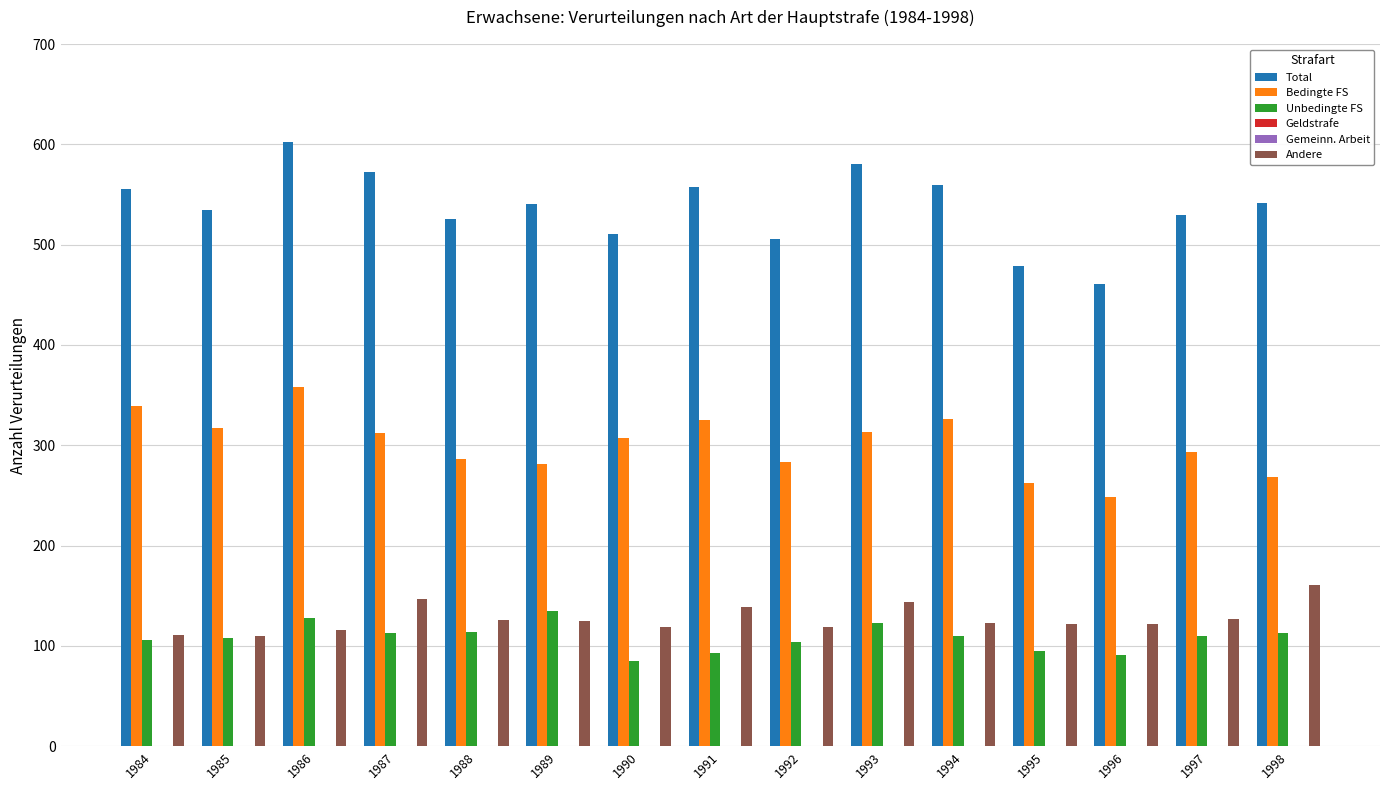

Rank the series by their maximum value, from highest to lowest.

Total, Bedingte FS, Andere, Unbedingte FS, Geldstrafe, Gemeinn. Arbeit